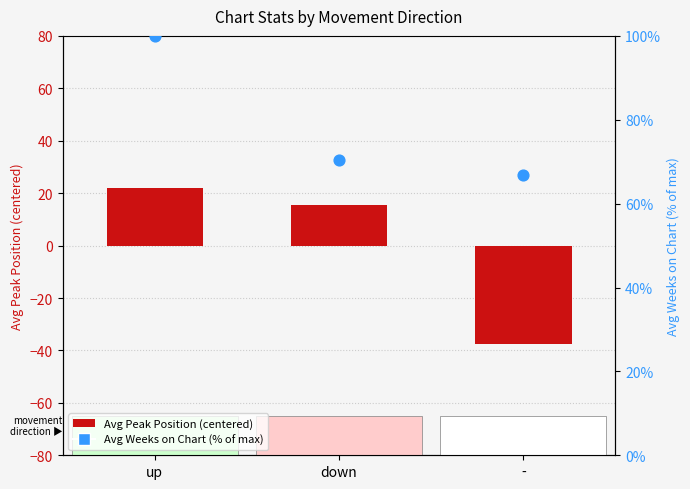

What is the total value across all series at up?

122.0